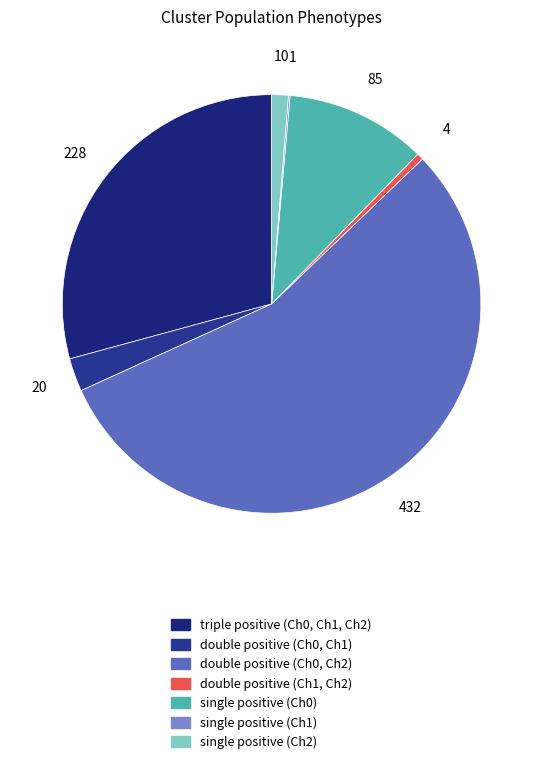

What portion of the pie excludes triple positive (Ch0, Ch1, Ch2)?

70.8%